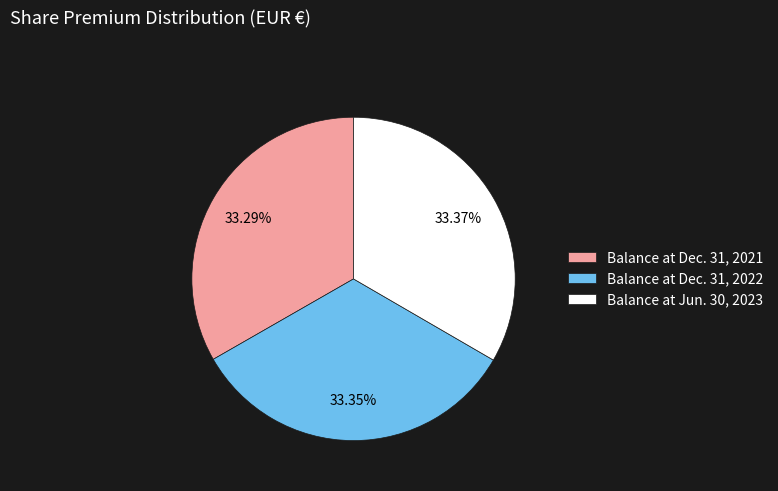

Count the number of slices in the pie.

3